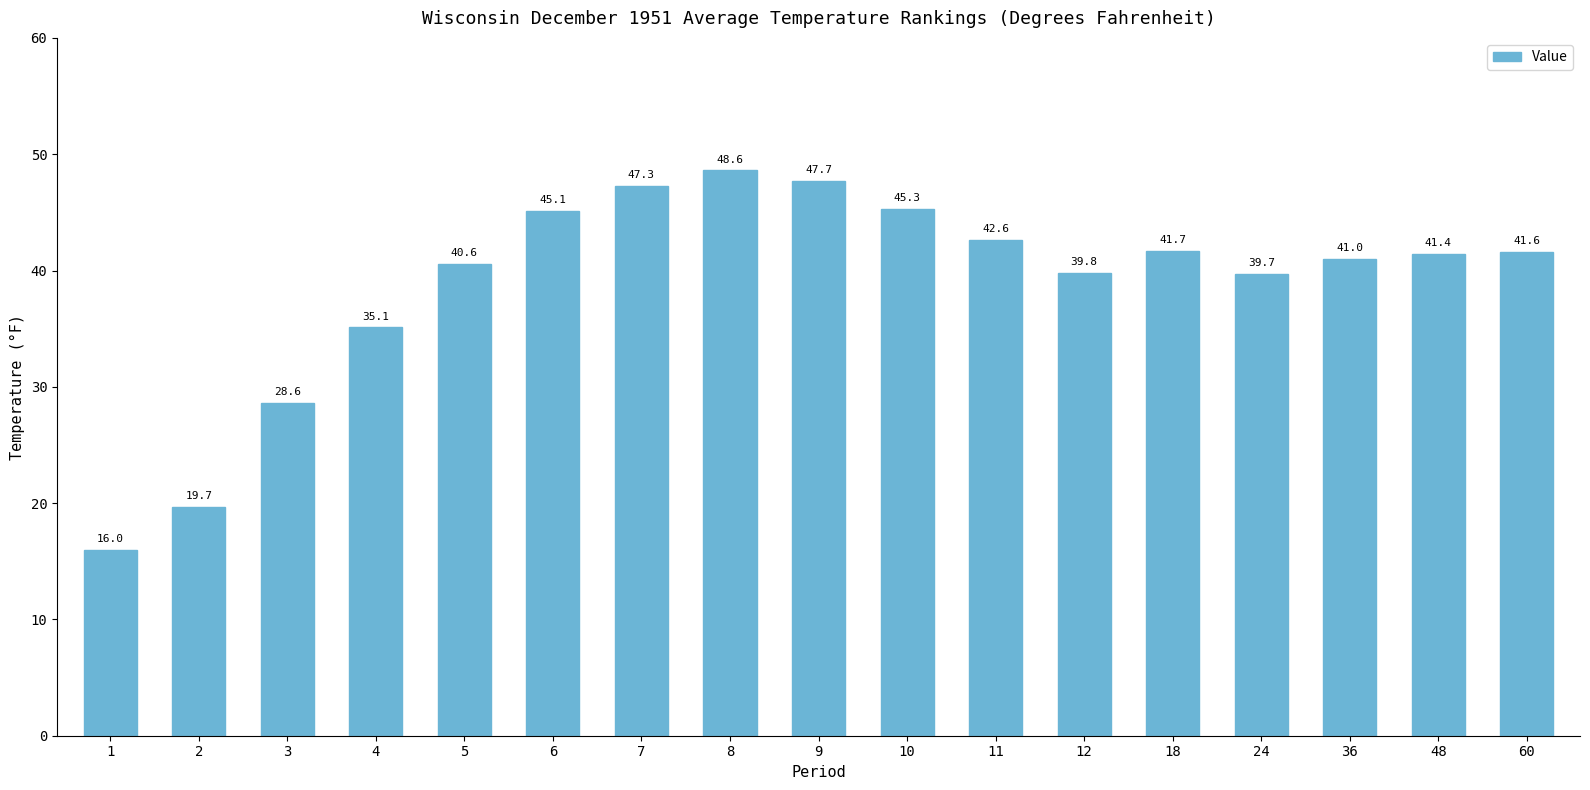

Reading left to right, list all the values displayed in this chart.

16.0	19.7	28.6	35.1	40.6	45.1	47.3	48.6	47.7	45.3	42.6	39.8	41.7	39.7	41.0	41.4	41.6